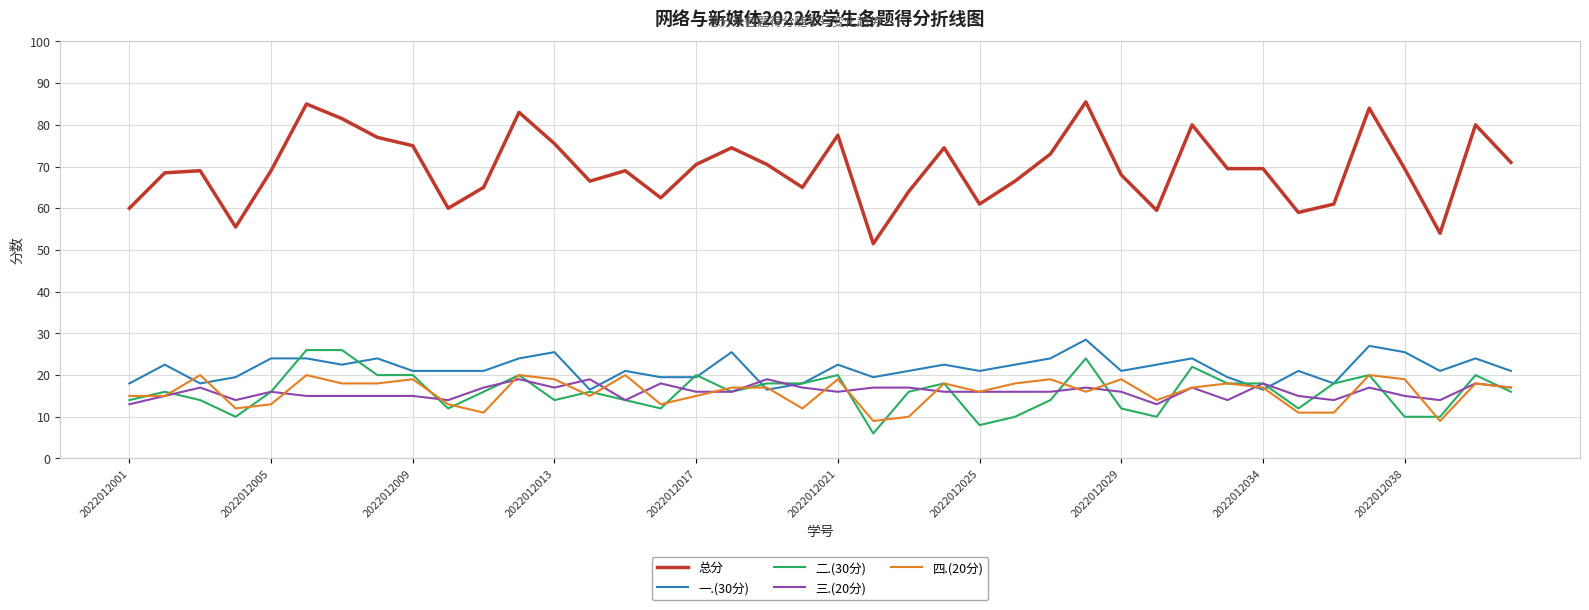

What is the average value of the 四.(20分) series?

15.9